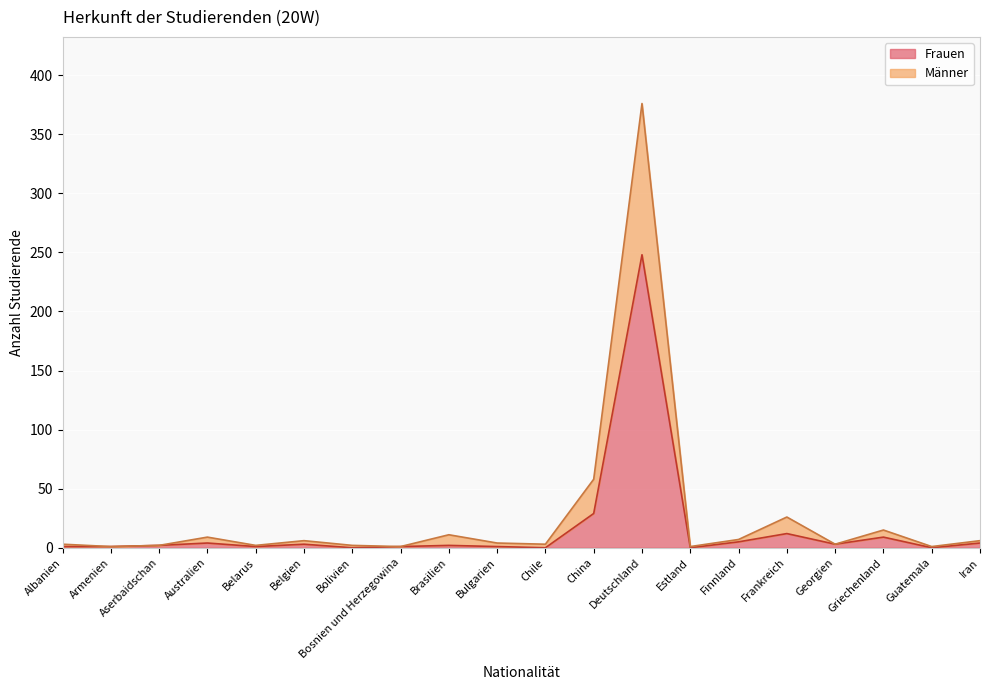

True or false: Männer and Frauen cross at least once.

False